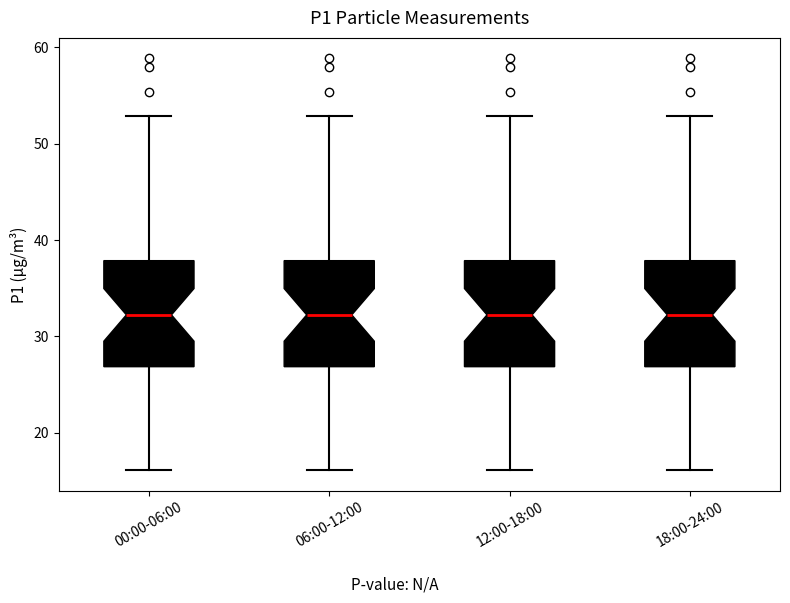

Reading left to right, read every box against the y-axis: the position of its median line, the range the box covers, and the ends of its whiskers. The values are not printed on the chart, so give them approximately, as read against the axis.

00:00-06:00: median 32, box 27 to 38, whiskers 16 to 53
06:00-12:00: median 32, box 27 to 38, whiskers 16 to 53
12:00-18:00: median 32, box 27 to 38, whiskers 16 to 53
18:00-24:00: median 32, box 27 to 38, whiskers 16 to 53